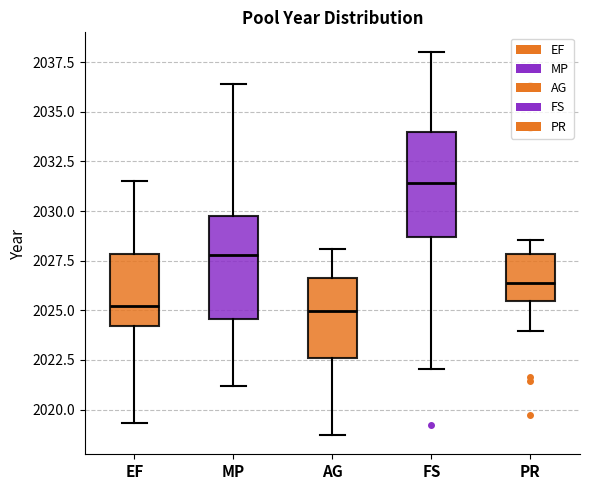

Reading left to right, read every box against the y-axis: the position of its median line, the range the box covers, and the ends of its whiskers. The values are not printed on the chart, so give them approximately, as read against the axis.

EF: median 2025.0, box 2024.0 to 2028.0, whiskers 2019.5 to 2031.5
MP: median 2028.0, box 2024.5 to 2029.5, whiskers 2021.0 to 2036.5
AG: median 2025.0, box 2022.5 to 2026.5, whiskers 2018.5 to 2028.0
FS: median 2031.5, box 2028.5 to 2034.0, whiskers 2022.0 to 2038.0
PR: median 2026.5, box 2025.5 to 2028.0, whiskers 2024.0 to 2028.5